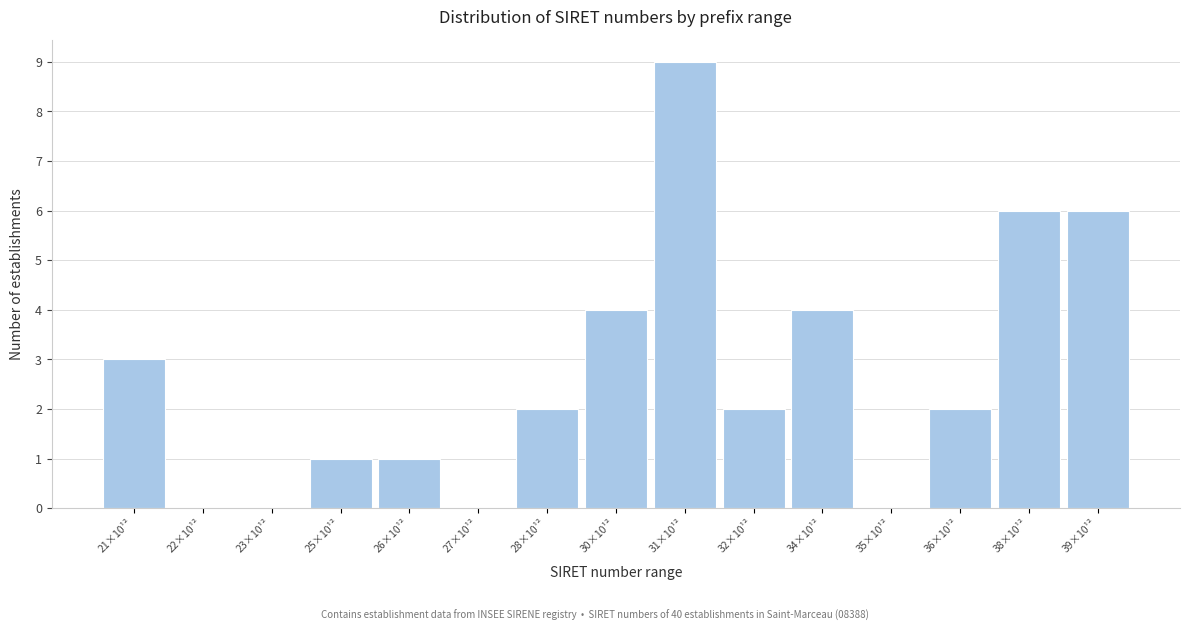

Reading left to right, list all the values displayed in this chart.

21×10¹²=3	22×10¹²=0	23×10¹²=0	25×10¹²=1	26×10¹²=1	27×10¹²=0	28×10¹²=2	30×10¹²=4	31×10¹²=9	32×10¹²=2	34×10¹²=4	35×10¹²=0	36×10¹²=2	38×10¹²=6	39×10¹²=6